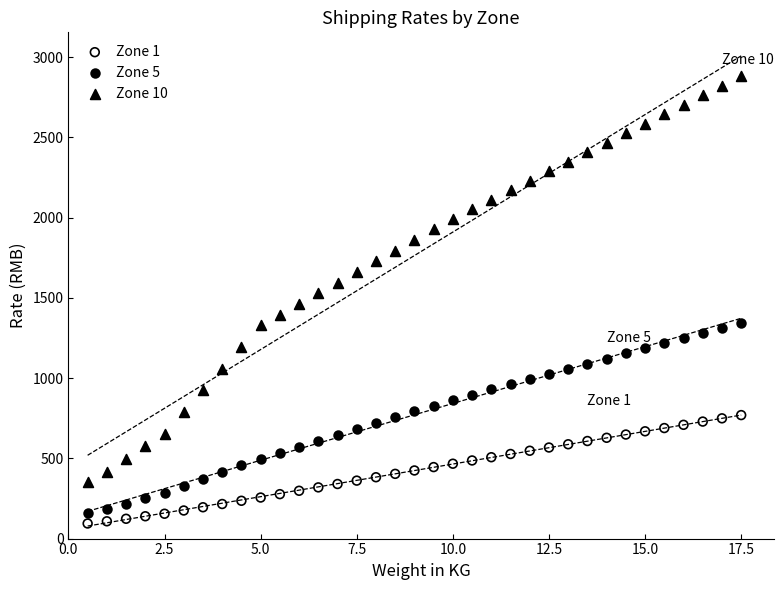

Which series has the largest Y range (max minus min)?

Zone 10